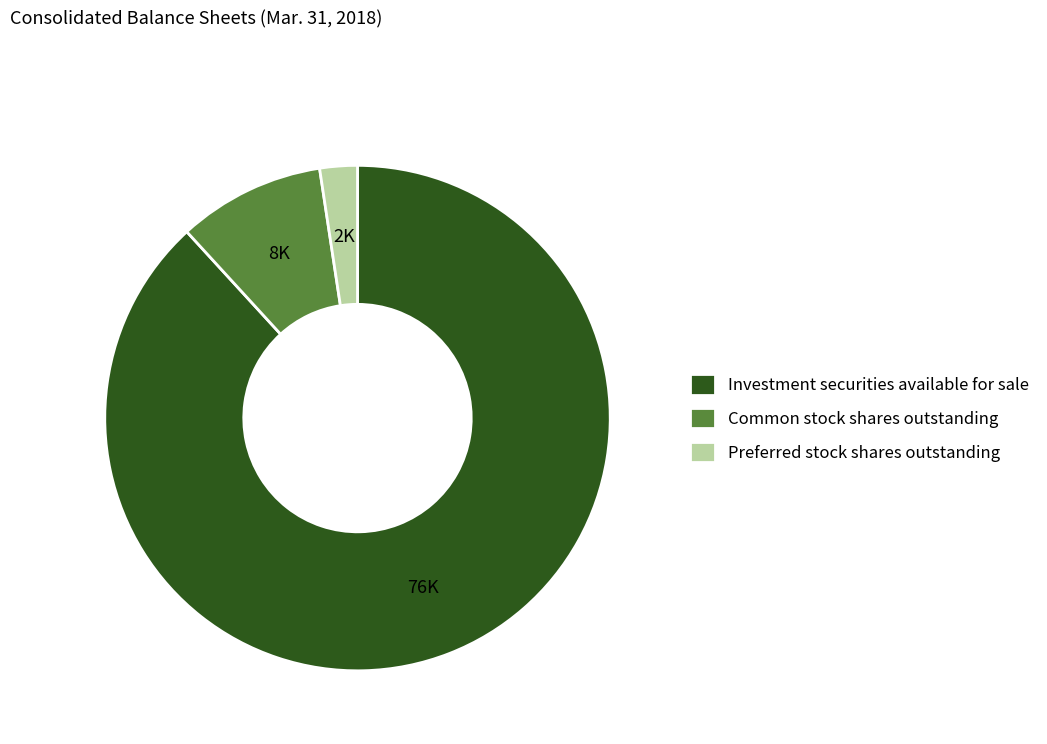

What is the ratio of the value at Investment securities available for sale to the value at Common stock shares outstanding?

9.4